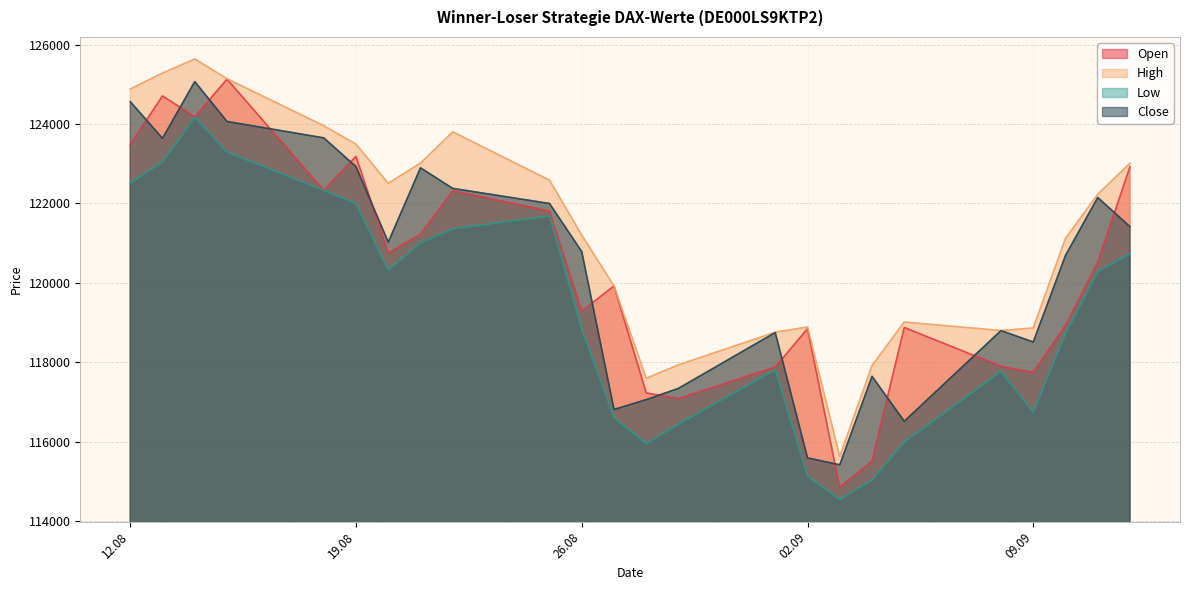

At how many categories does at least one series exceed 115216?

24